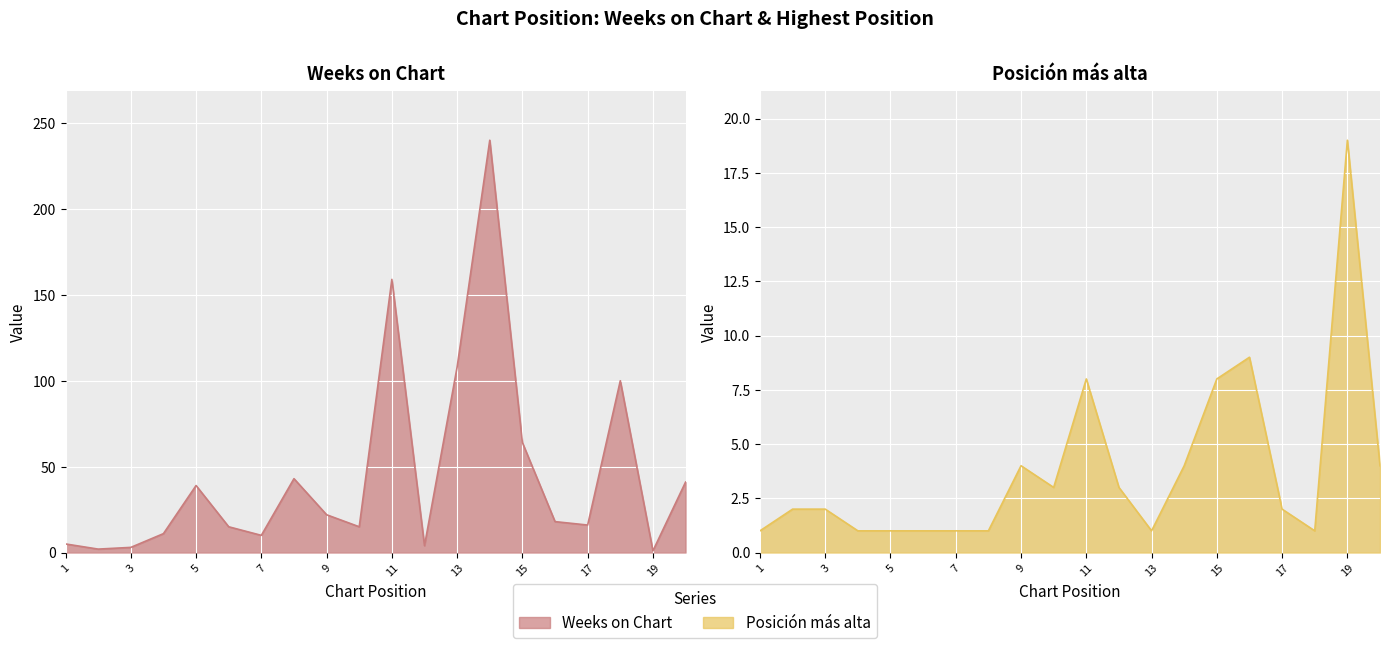

How many data points does each series have?

20